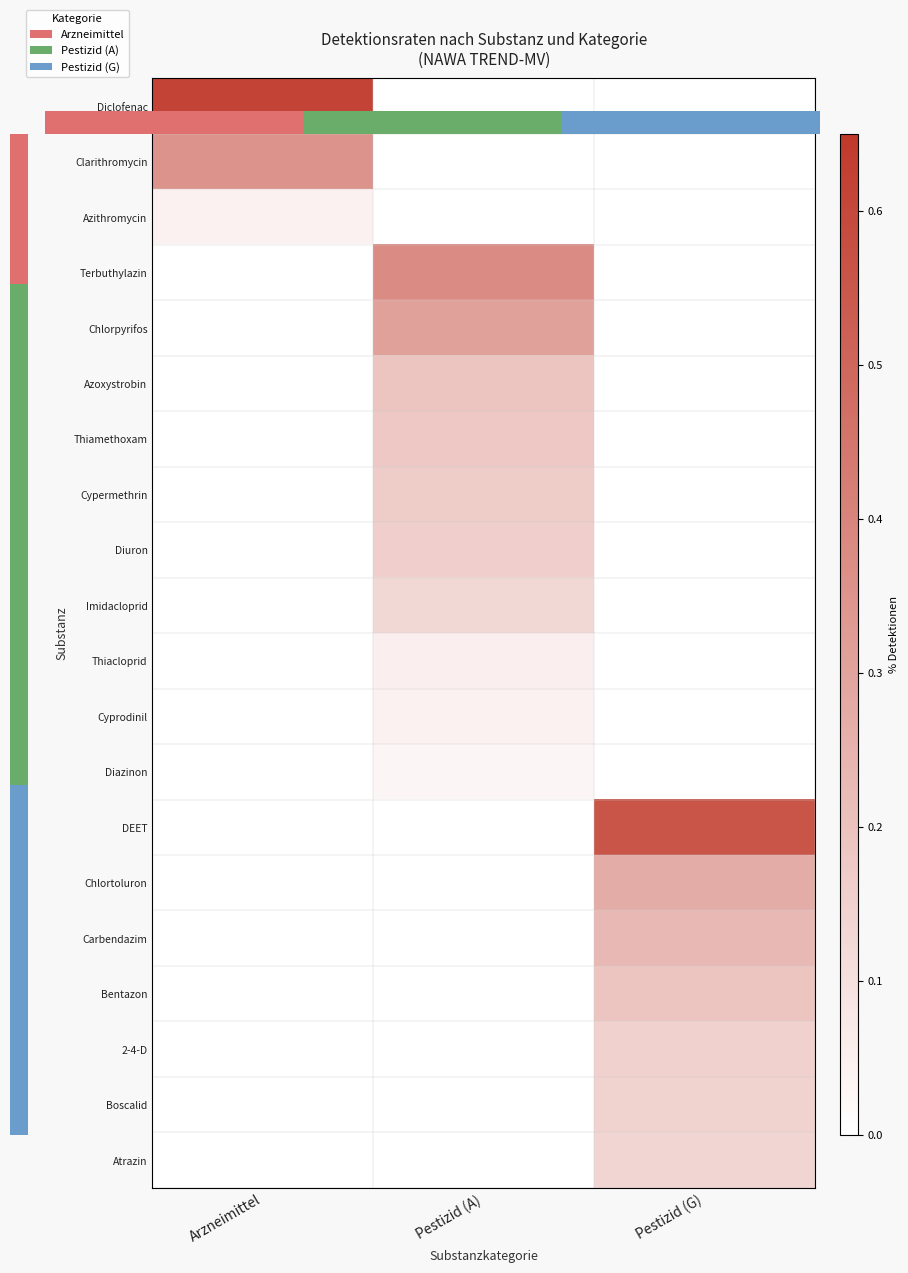

How many values in the Thiacloprid series exceed 0?

1